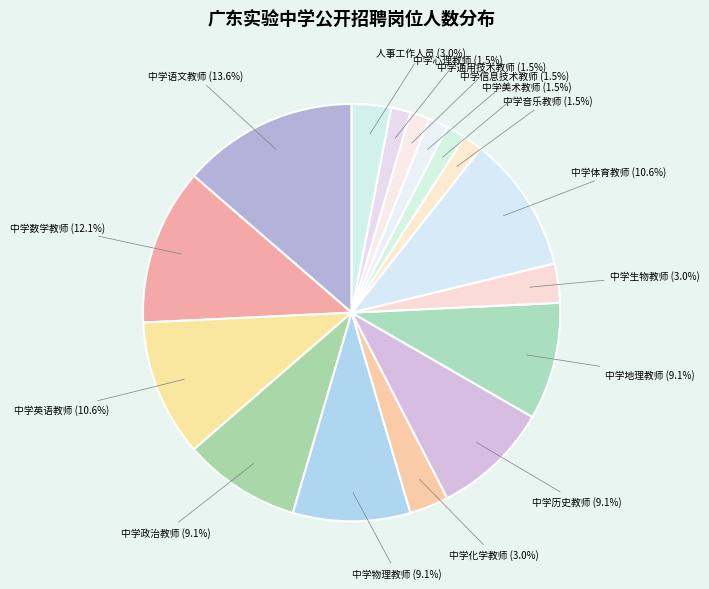

Count the number of slices in the pie.

16